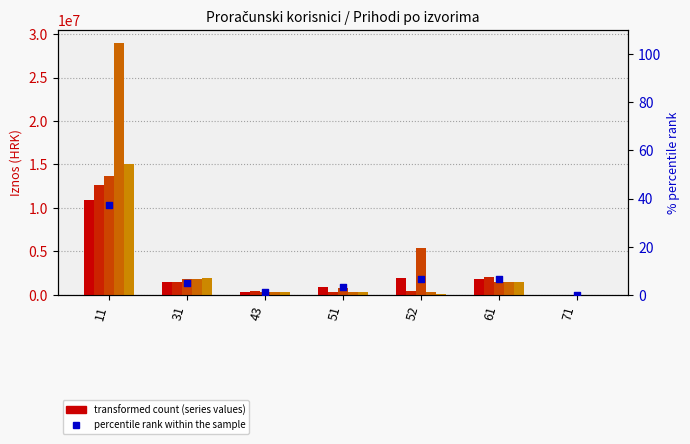

Which series reaches the minimum Y coordinate?

PLAN ZA 2024.